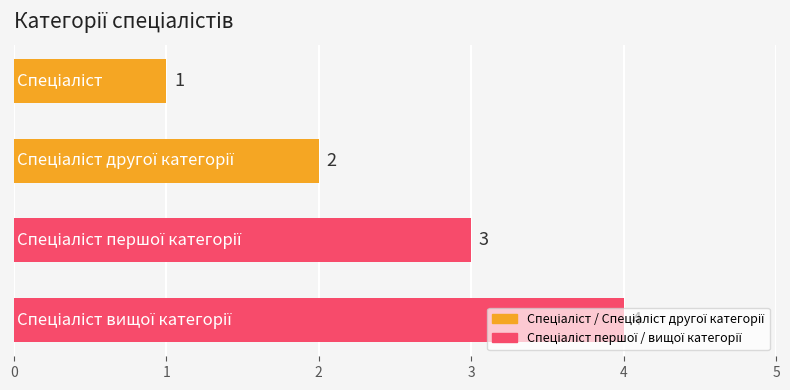

What is the minimum value shown in the chart?

1